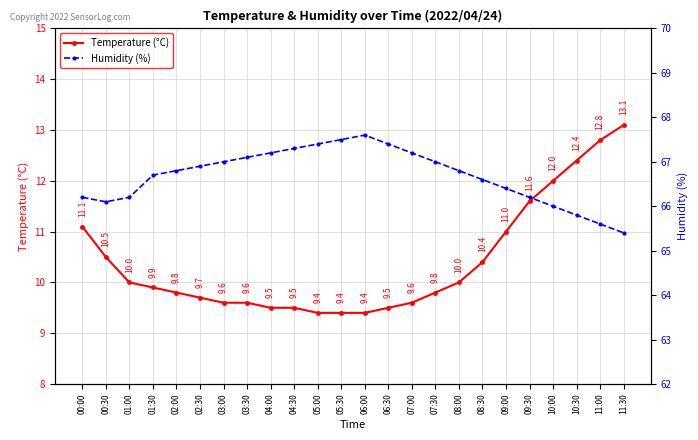

How many data points does each series have?

24